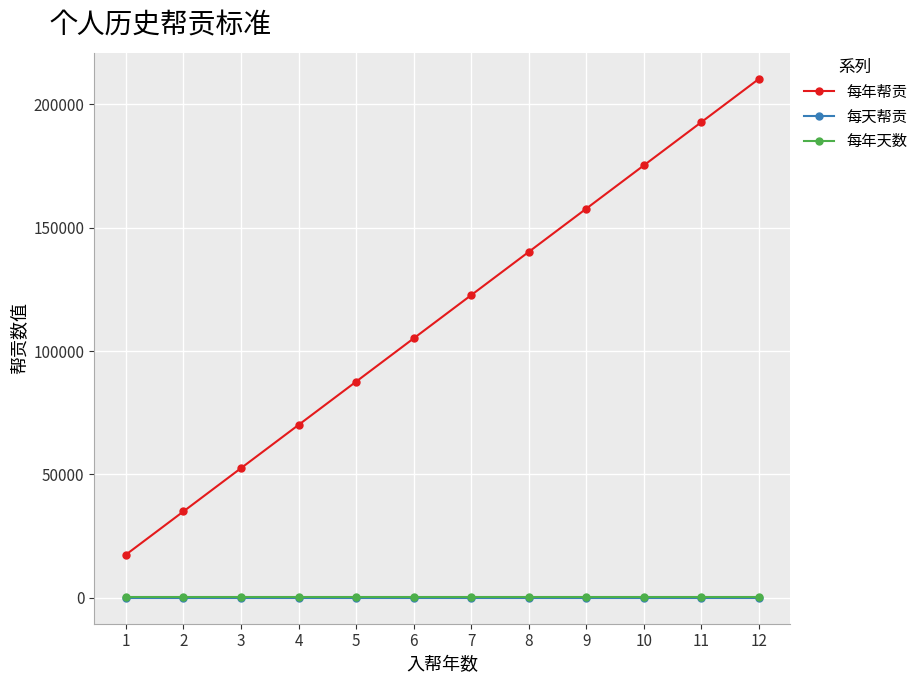

Count the number of categories in the chart.

12